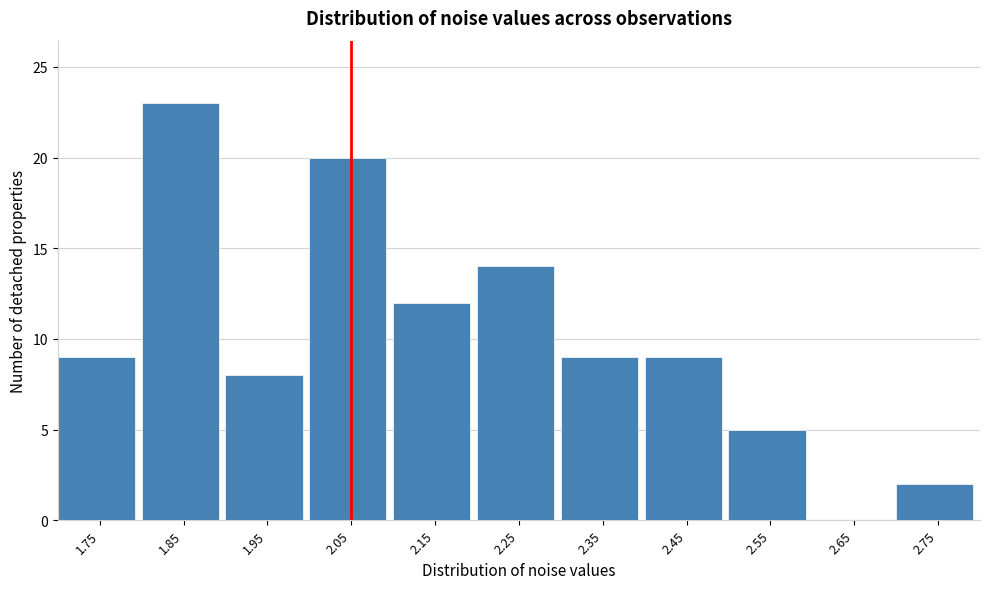

Reading left to right, transcribe all the data shown in this chart.

1.75=9	1.85=23	1.95=8	2.05=20	2.15=12	2.25=14	2.35=9	2.45=9	2.55=5	2.65=0	2.75=2